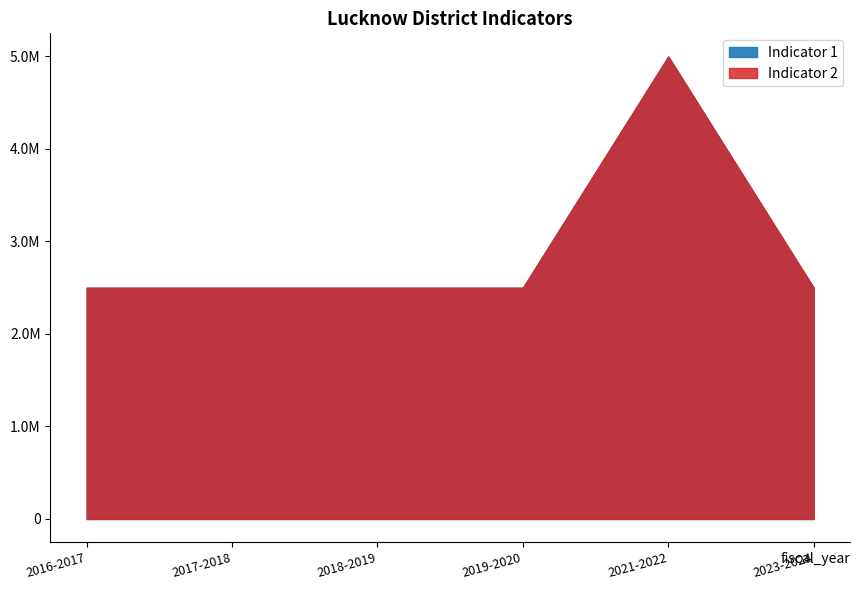

How many series are shown in this chart?

2